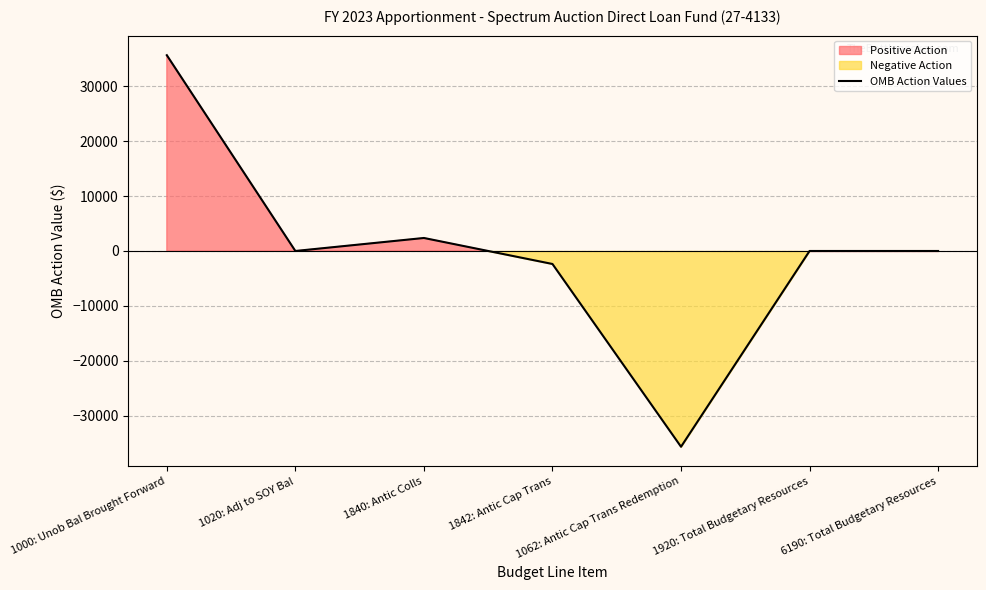

Does the chart display data point markers on the line(s)?

No